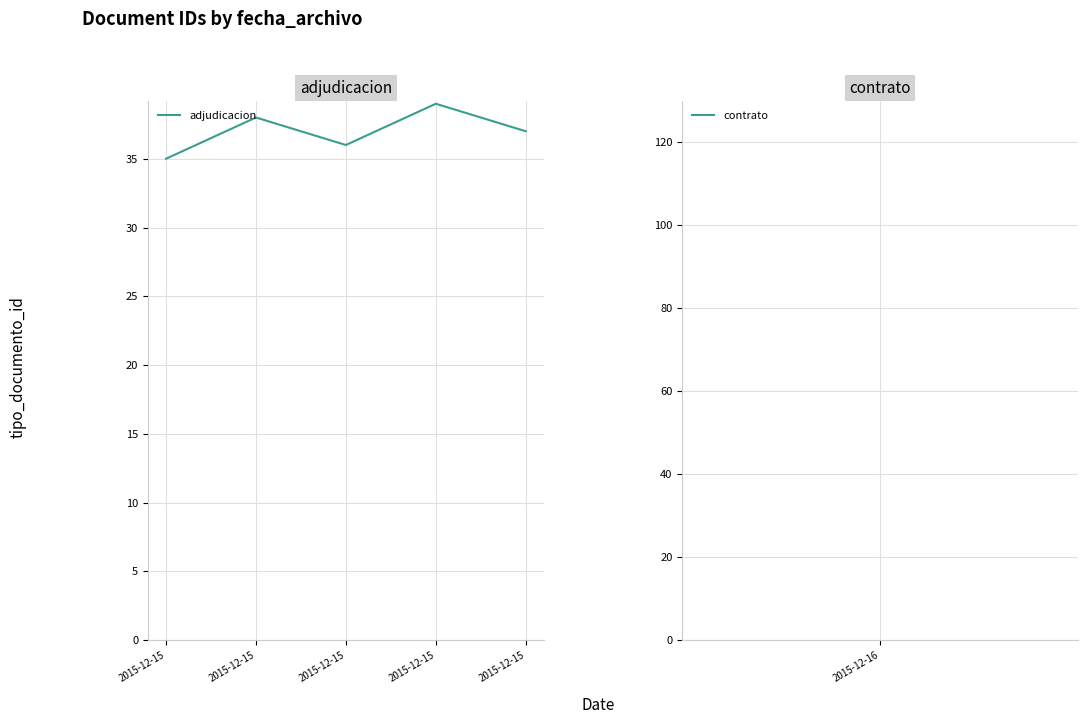

How many series are shown in this chart?

1